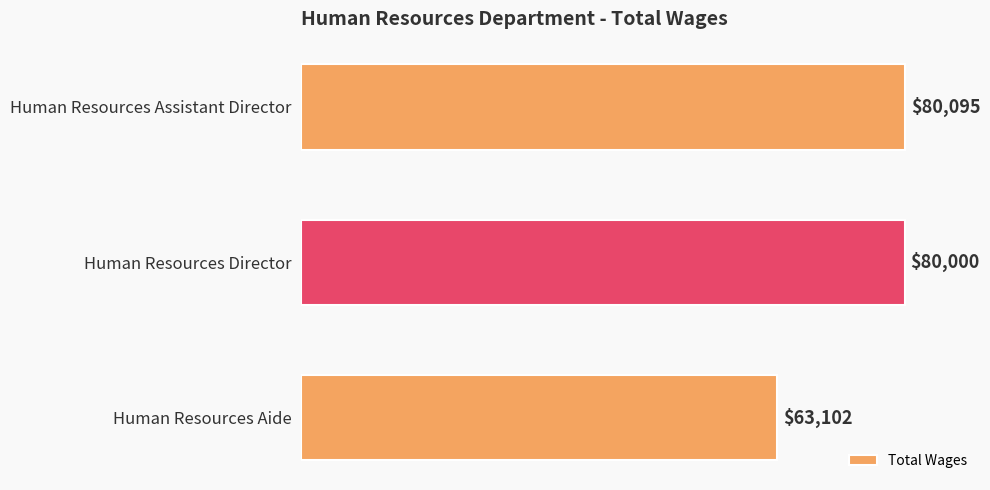

Which category has the lowest value across all series?

Human Resources Aide